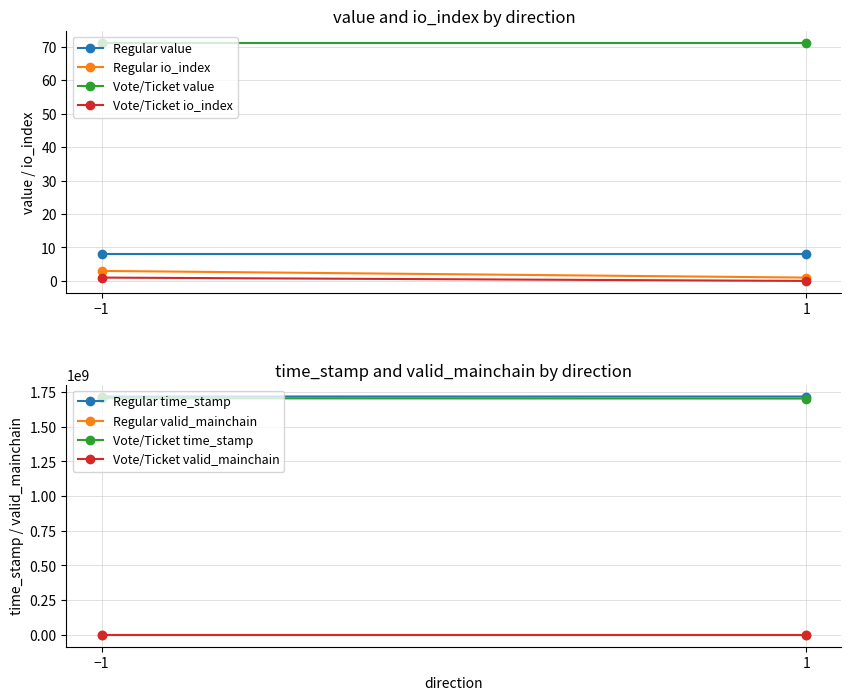

What is the value of the time_stamp point at the 2nd from the left?

1718555817.0